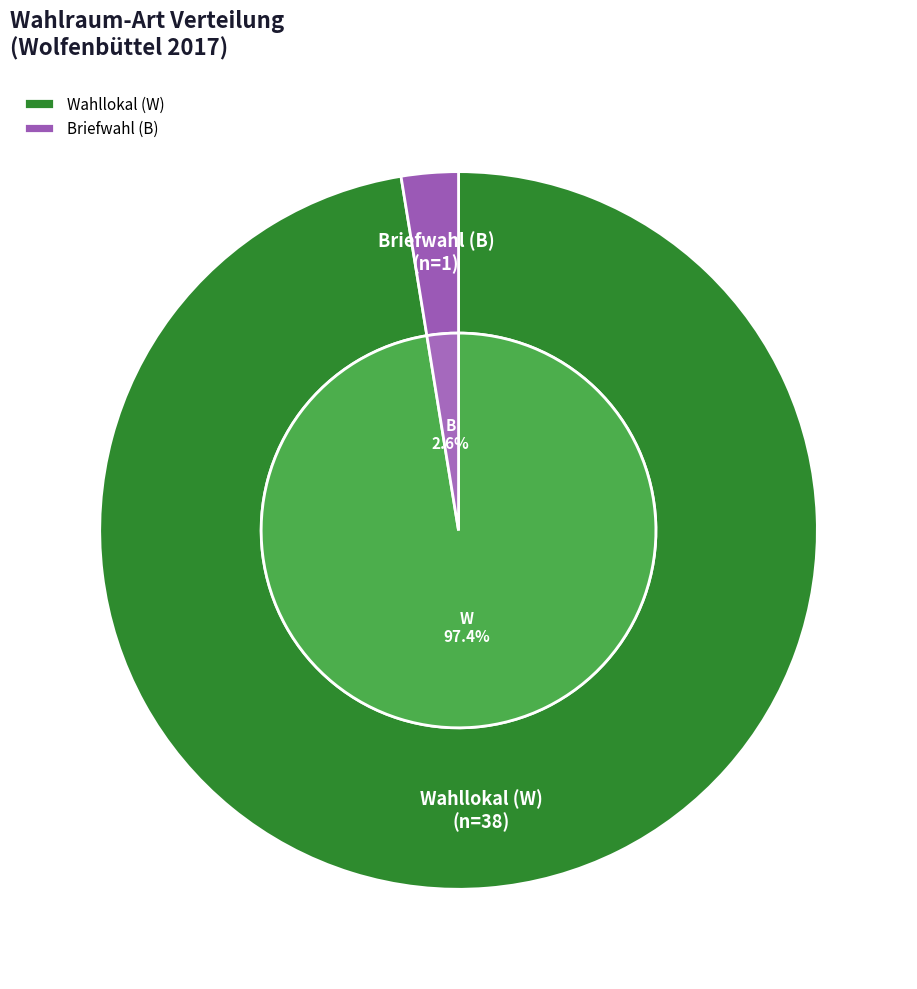

Rank the categories by value from highest to lowest.

W, B